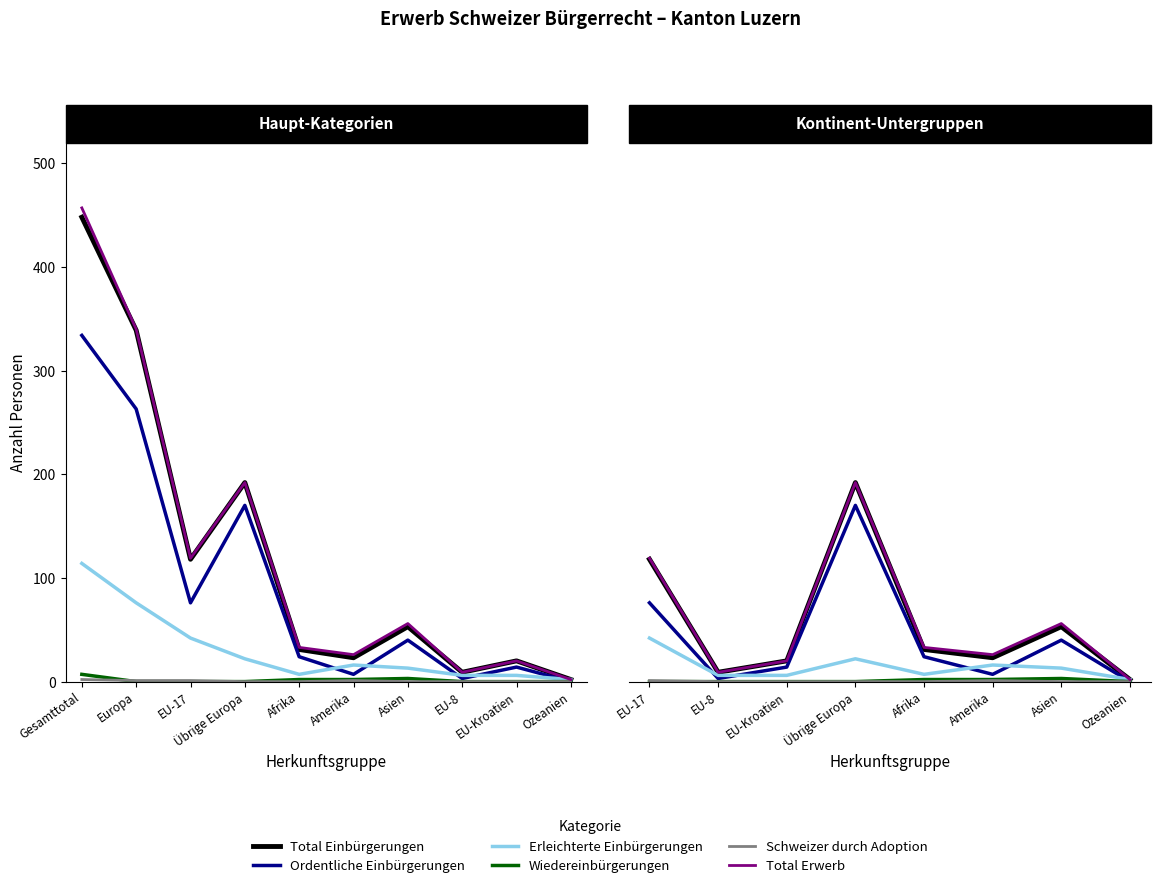

True or false: Schweizer durch Adoption has more than 0 interior local peaks.

True